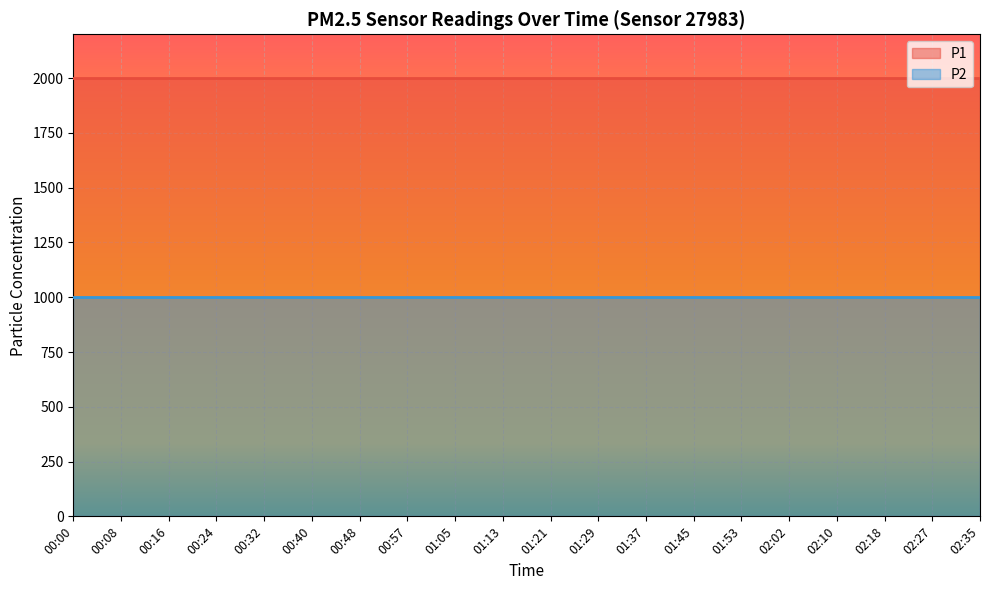

Rank the categories by P2 value from lowest to highest.

00:00, 00:08, 00:16, 00:24, 00:32, 00:40, 00:48, 00:57, 01:05, 01:13, 01:21, 01:29, 01:37, 01:45, 01:53, 02:02, 02:10, 02:18, 02:27, 02:35